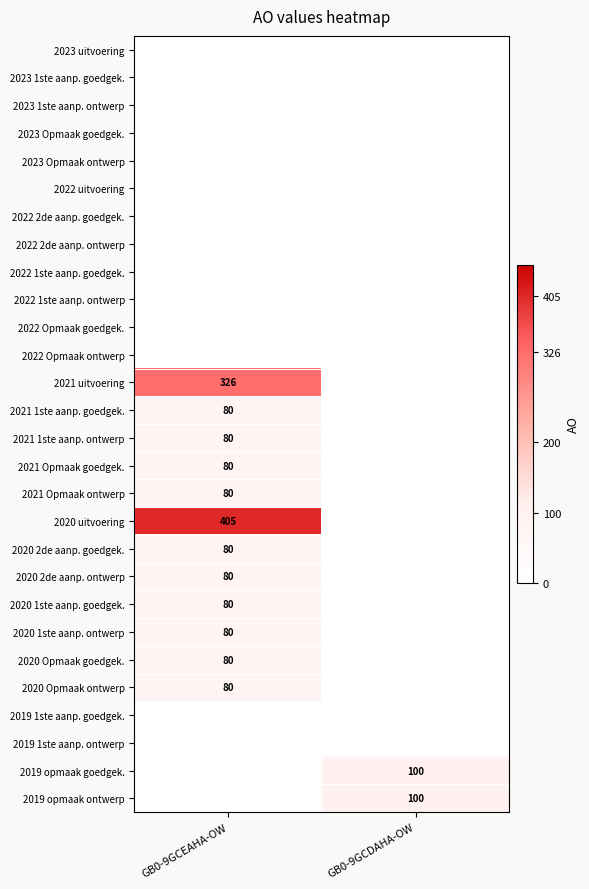

The 2021 Opmaak goedgek. series shows 80 at GB0-9GCEAHA-OW. True or false?

True